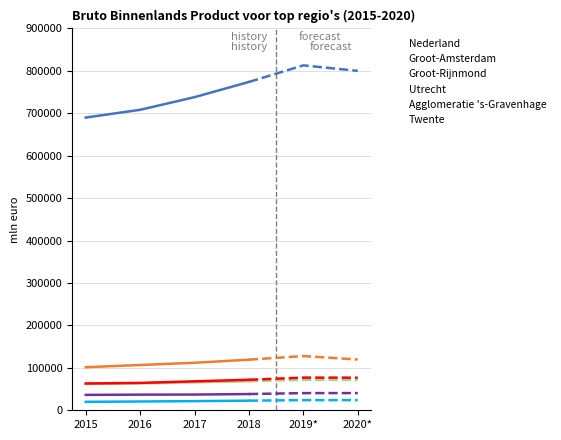

True or false: Agglomeratie 's-Gravenhage has a value of 40499 at 2019*.

True